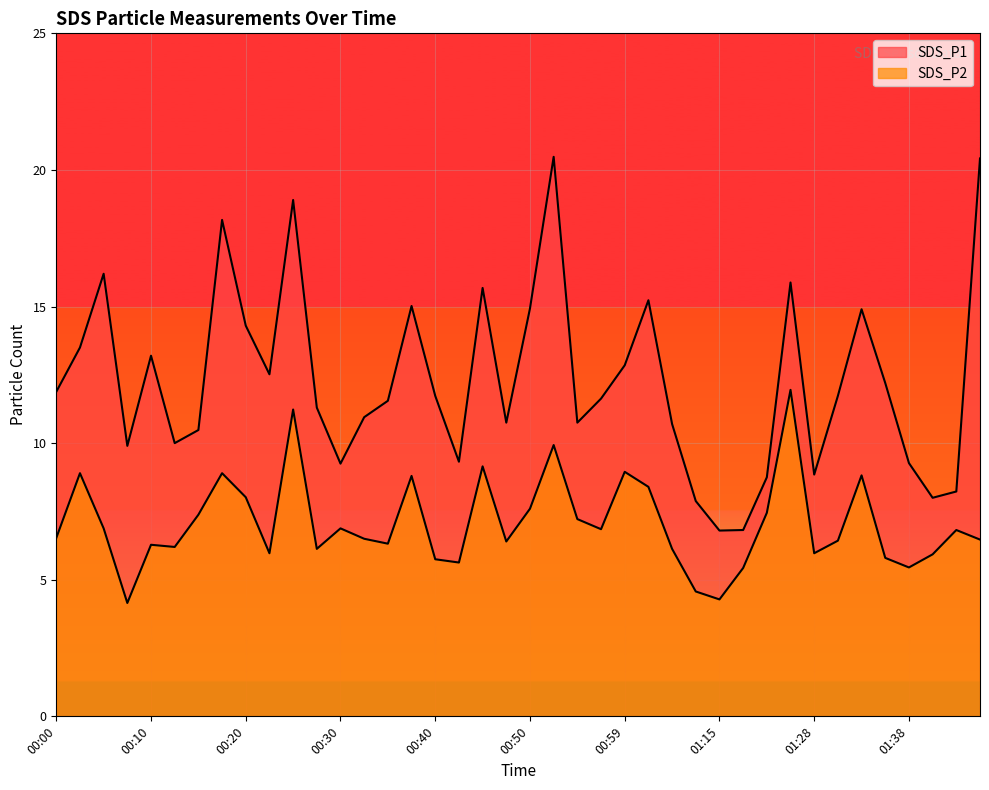

Rank the series by their average value, from lowest to highest.

SDS_P2, SDS_P1